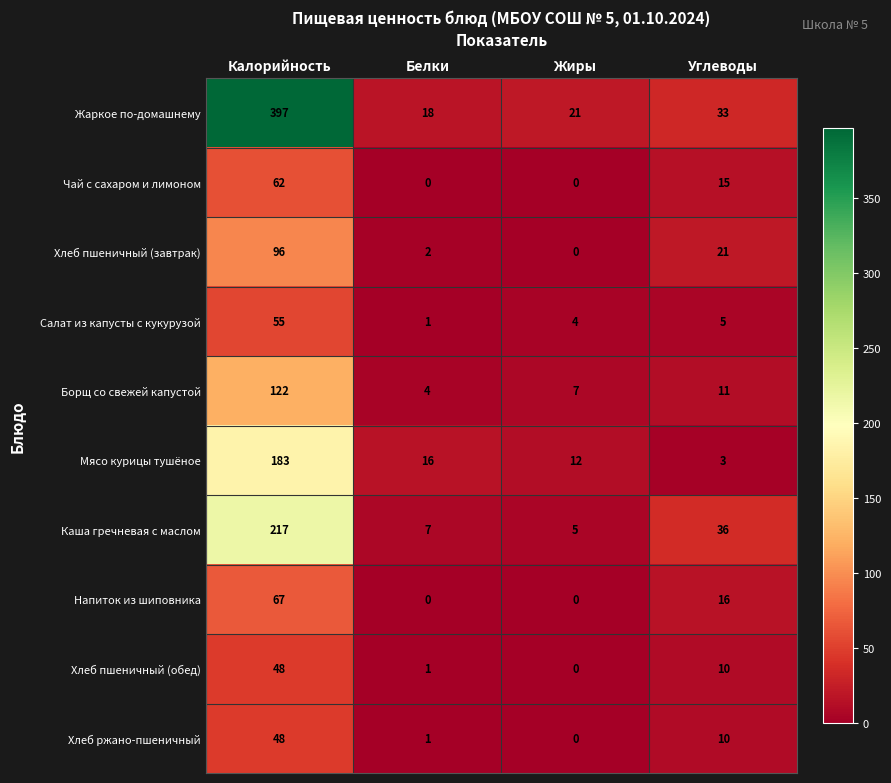

Count the number of data series in this chart.

10